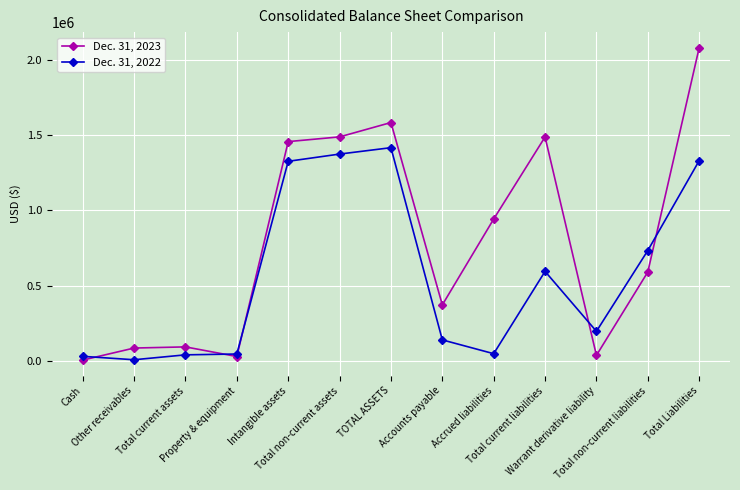

What is the difference between the maximum and minimum values in the Dec. 31, 2022 series?

1406484